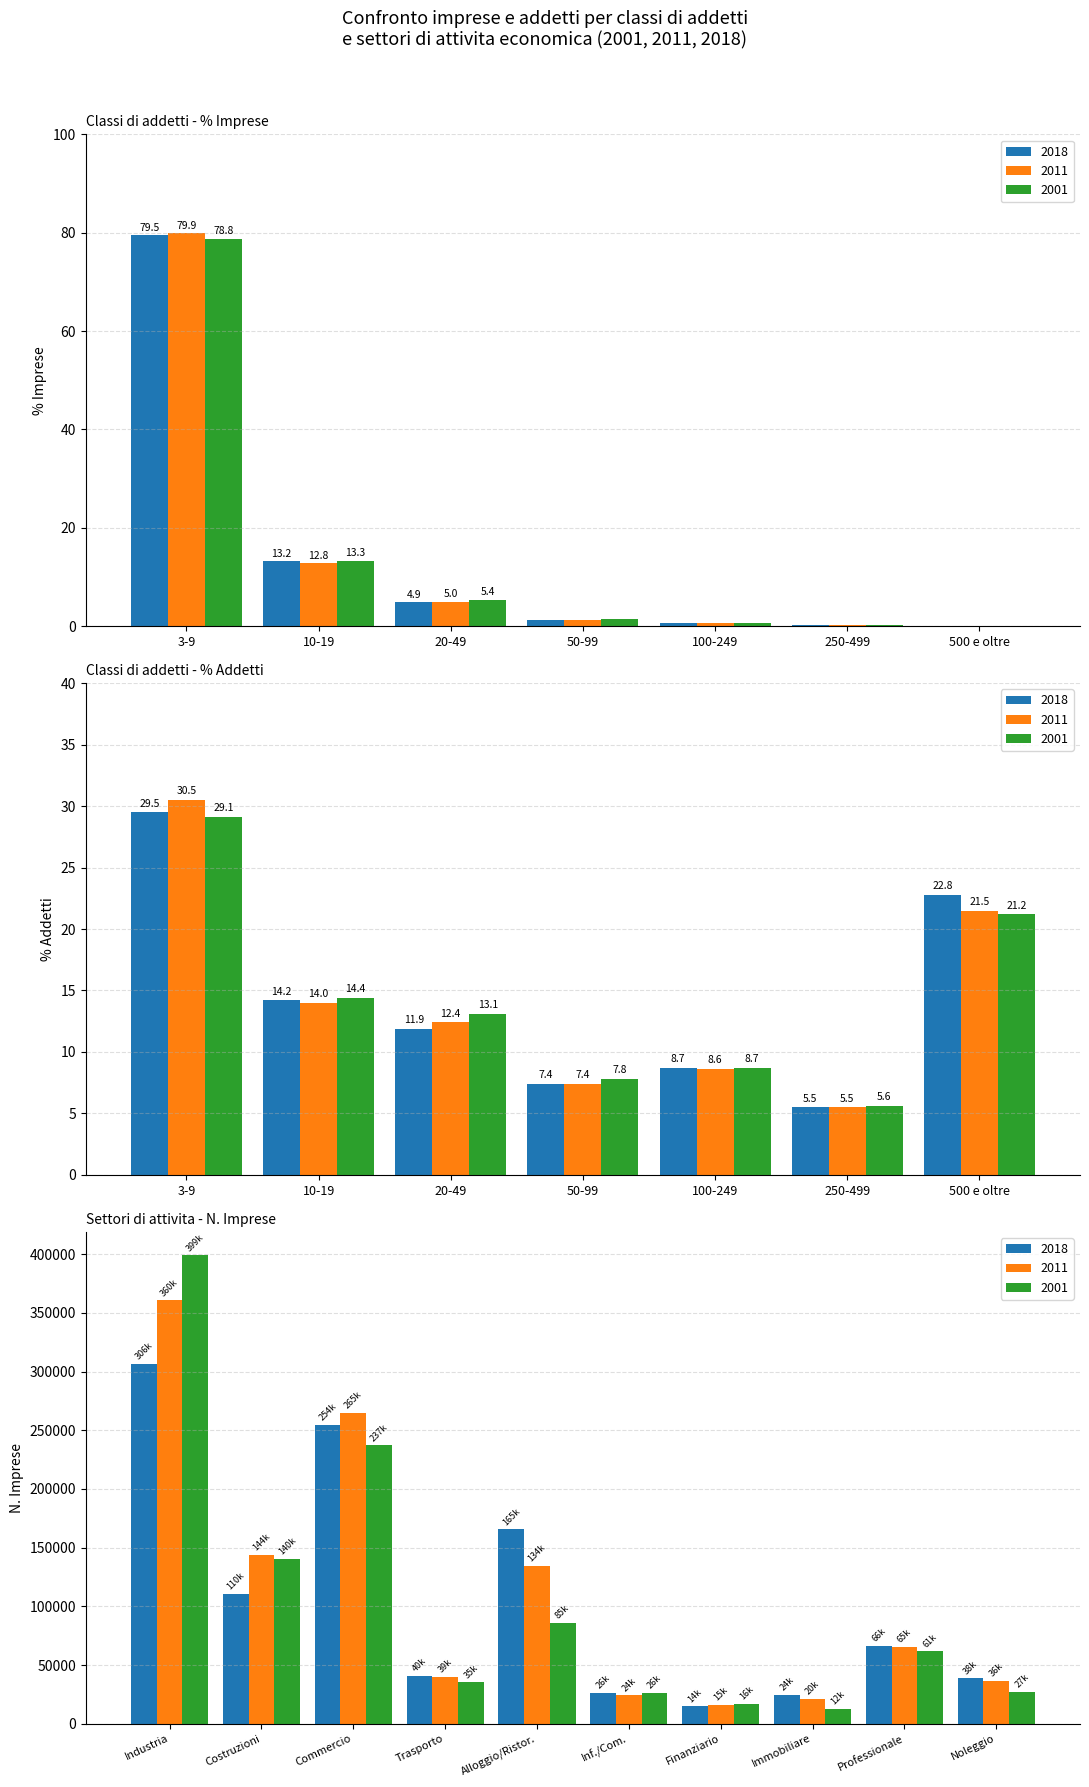

Which series has the largest range (max minus min)?

Imprese 2011